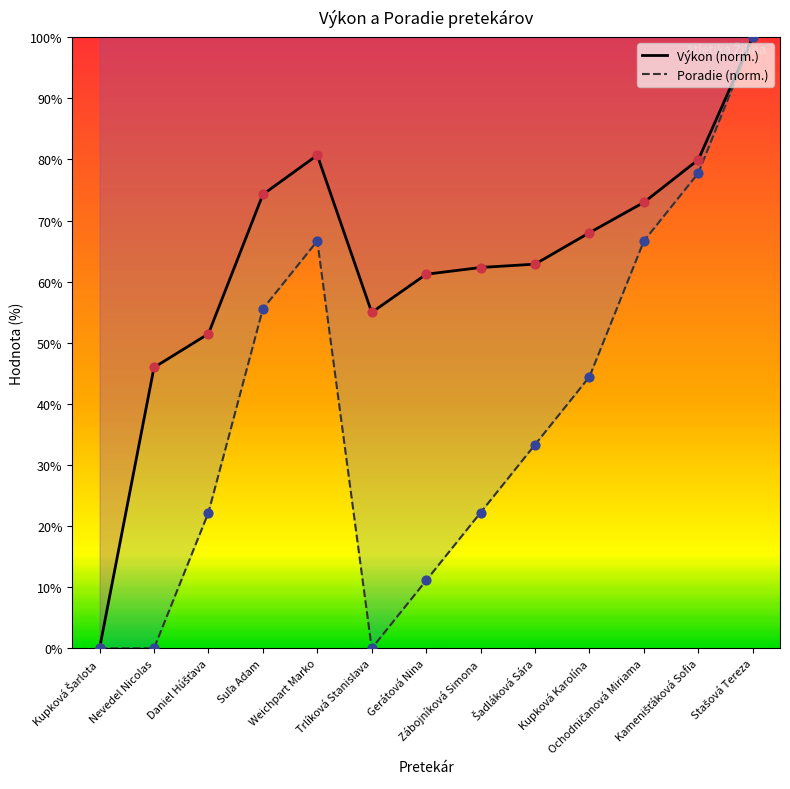

Which series reaches the maximum Y coordinate?

Výkon